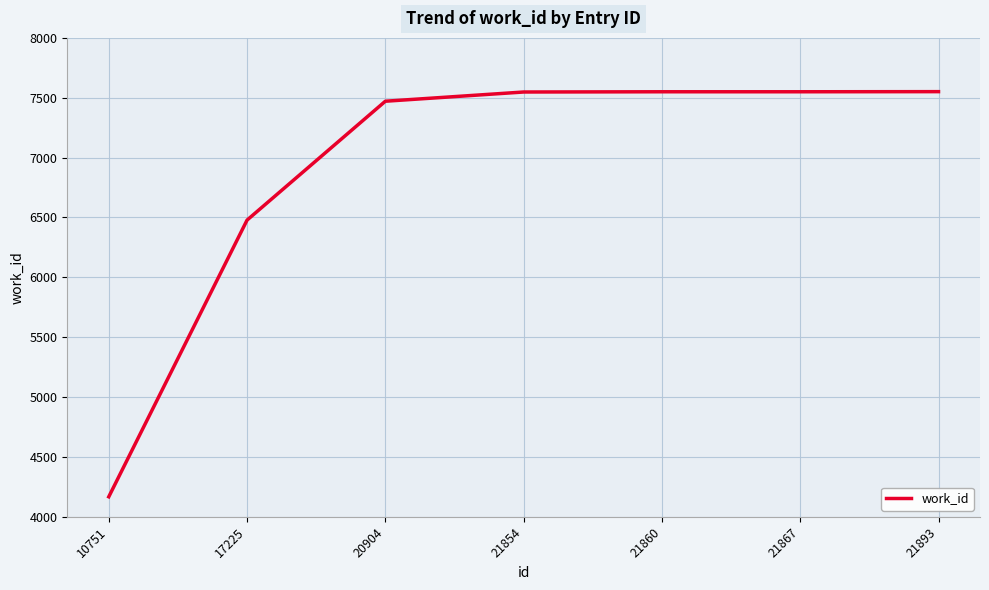

Is this an area chart (filled region under the line)?

No